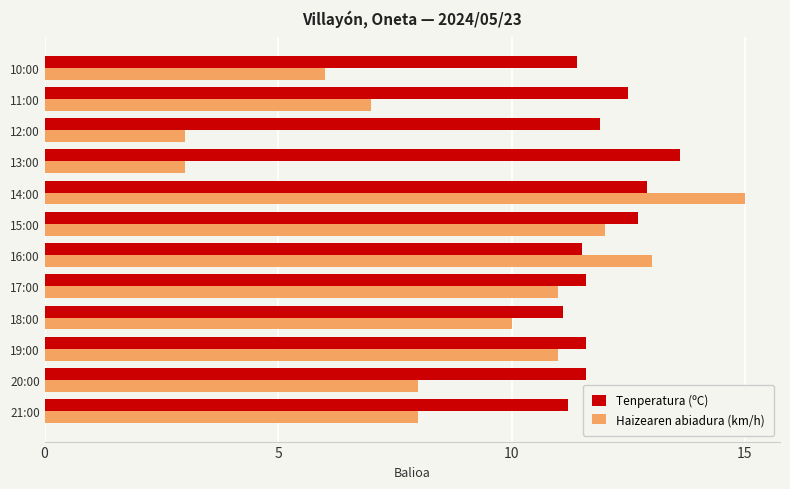

List the series in order of their peak value, lowest first.

Tenperatura (ºC), Haizearen abiadura (km/h)